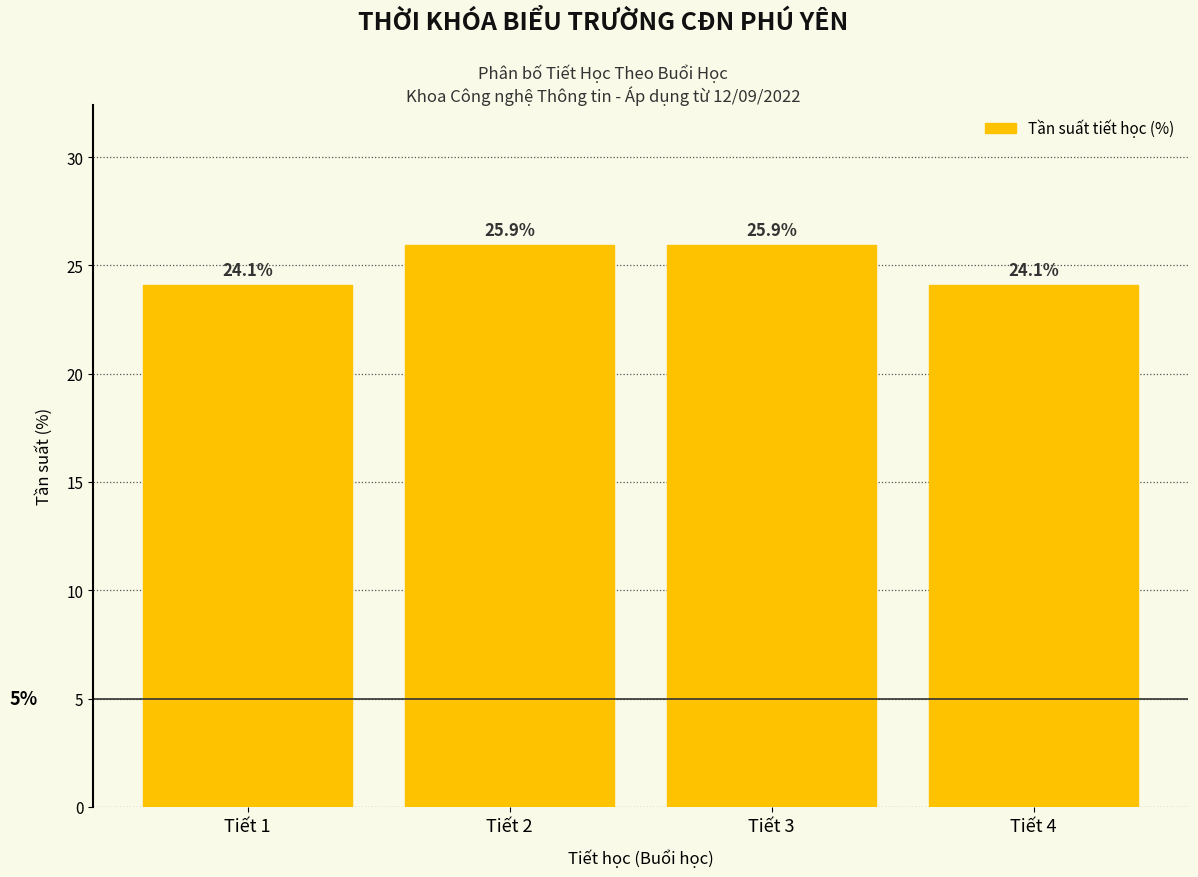

Reading left to right, list every bar in this chart as the range it spans on the x-axis followed by its height.

0.5 to 1.5: 24.1
1.5 to 2.5: 25.9
2.5 to 3.5: 25.9
3.5 to 4.5: 24.1